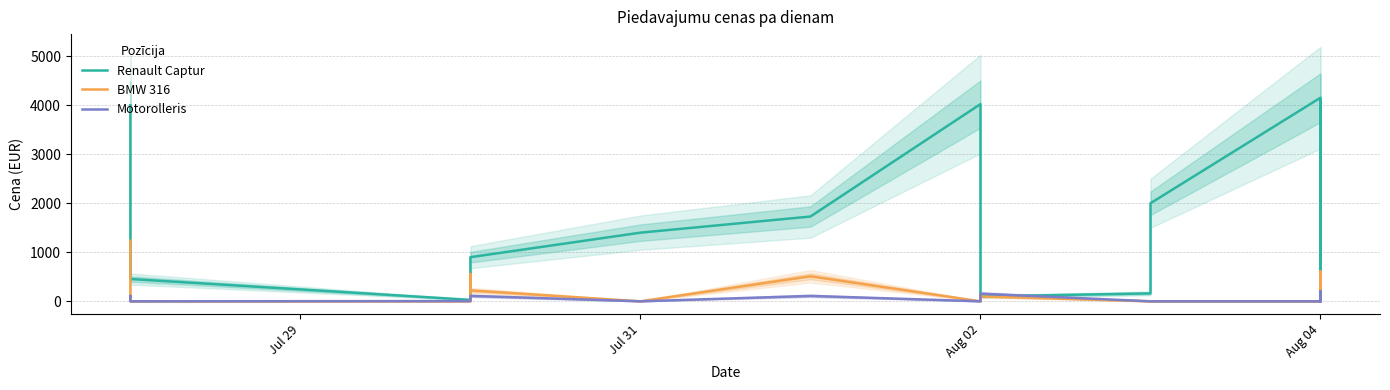

True or false: Motorolleris has more than 1 interior local peaks.

True